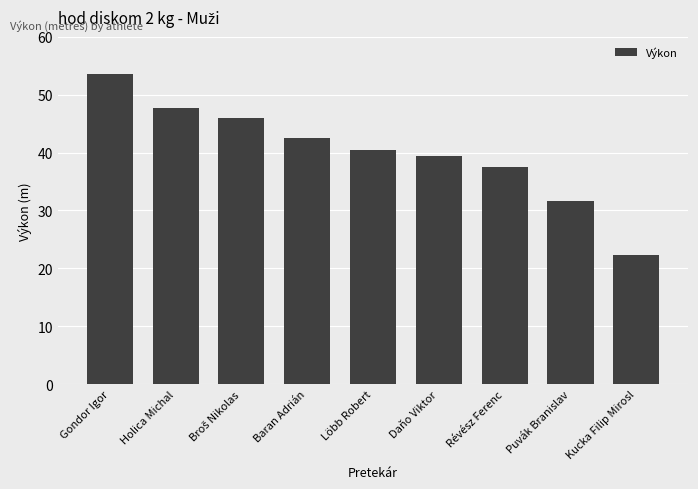

Are the bars horizontal?

No